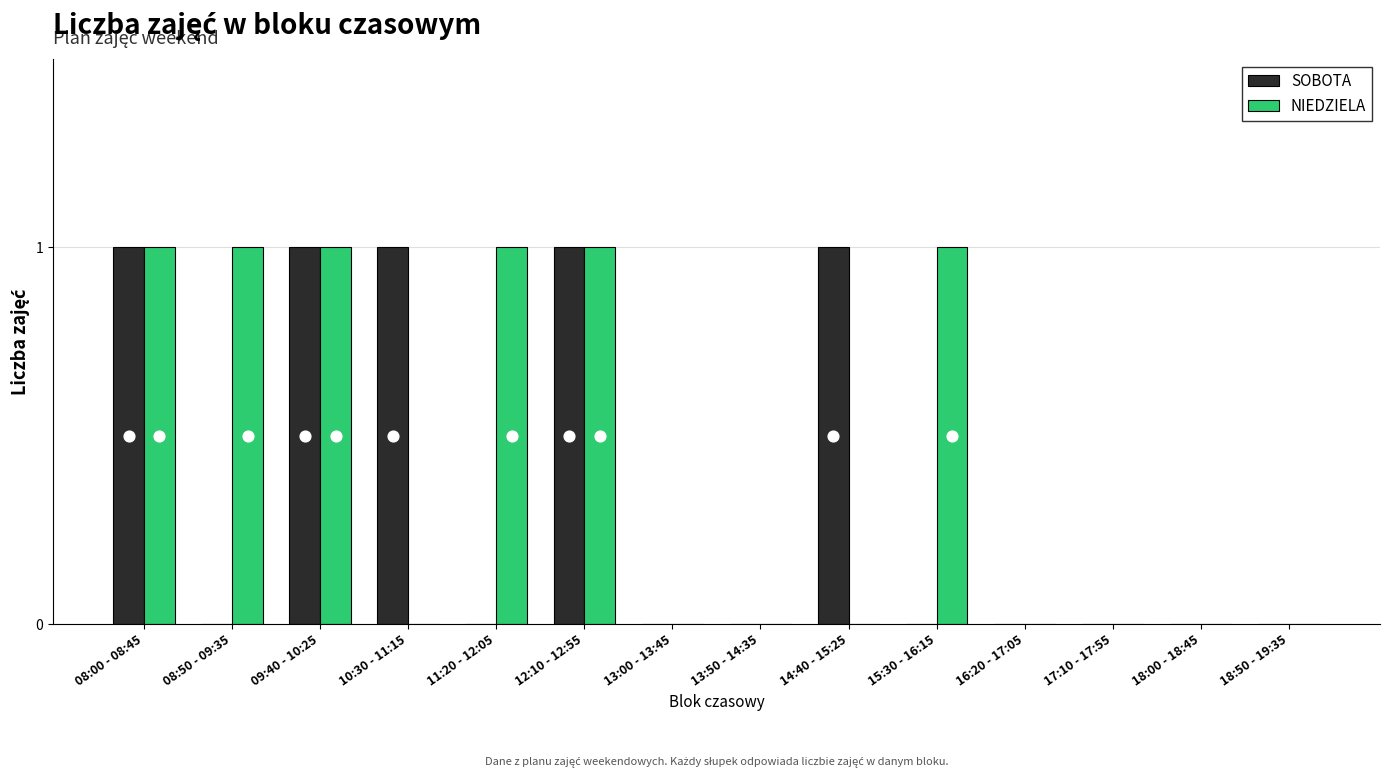

Which series contains the highest Y value?

SOBOTA